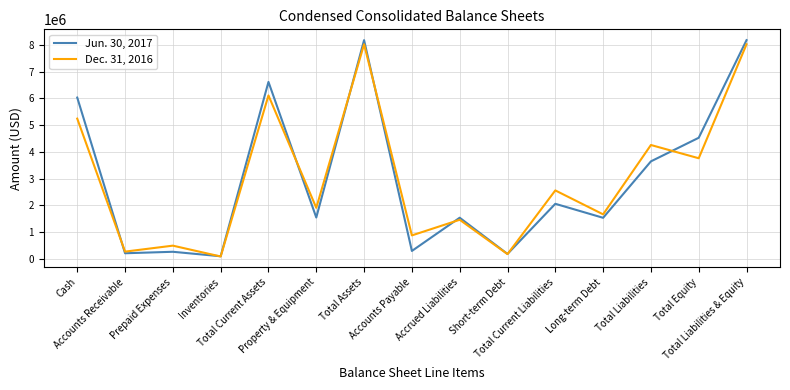

At Total Current Assets, list the series in order from largest to smallest.

Jun. 30, 2017, Dec. 31, 2016